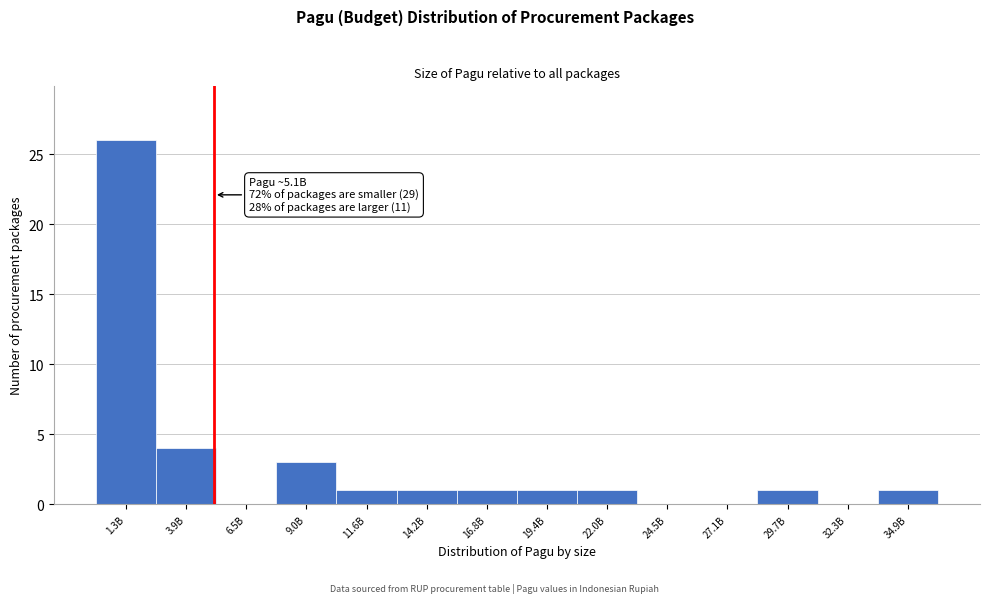

What is the change in value from 6.5B to 34.9B?

+1